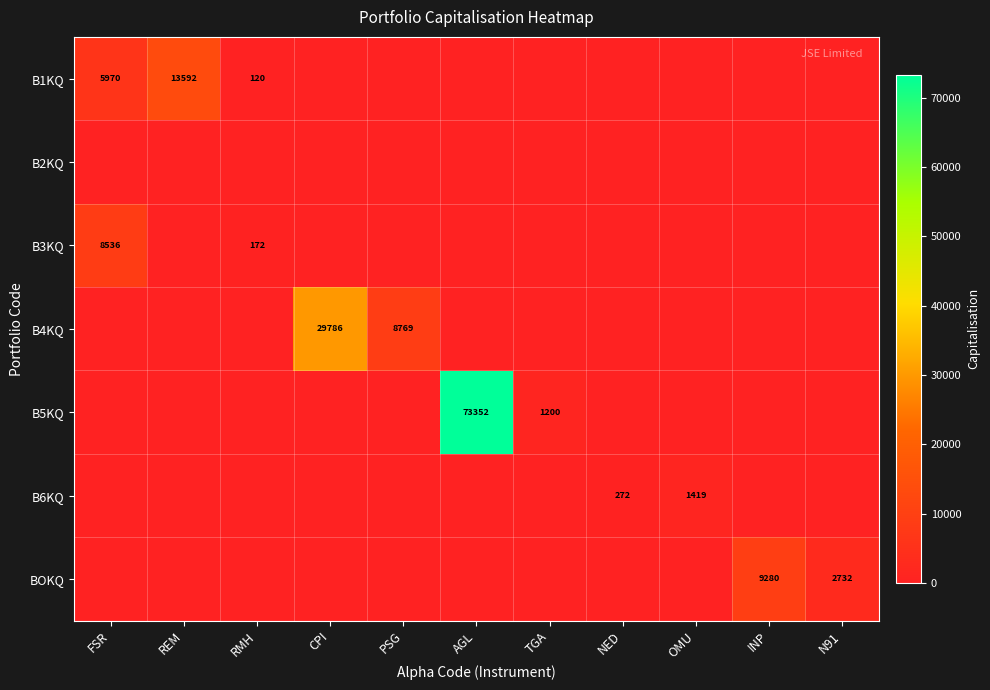

Which series has the largest total across all categories?

B5KQ